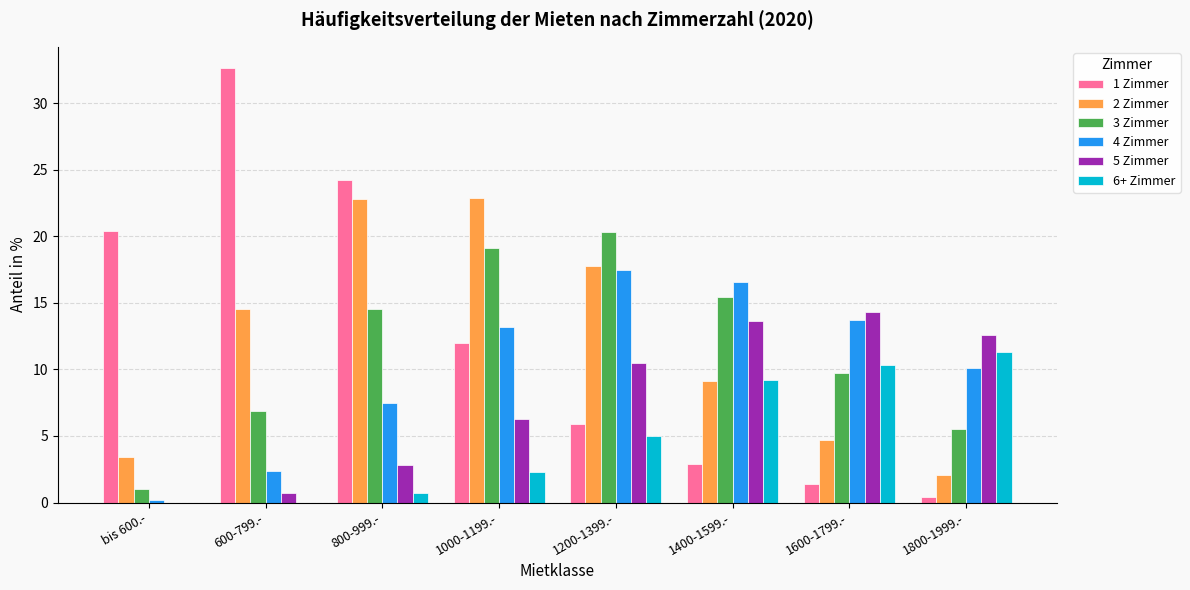

Which series changed the most between 800-999.- and 1600-1799.-?

1 Zimmer